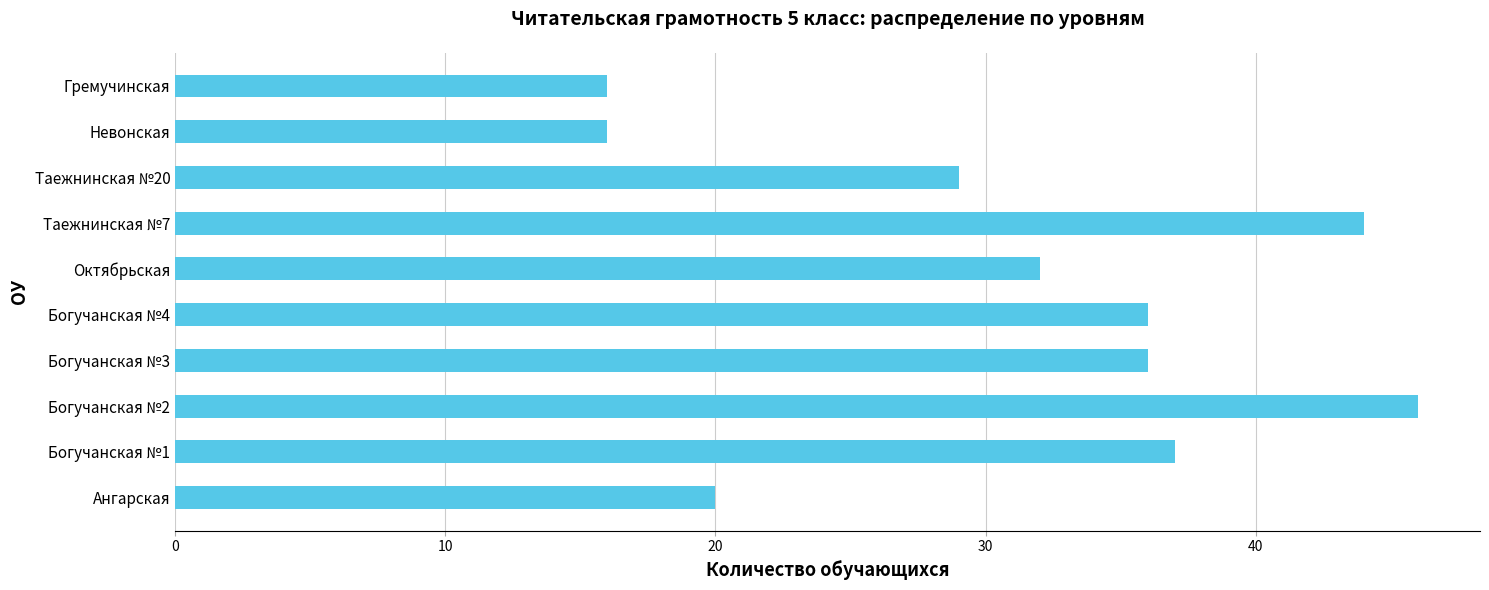

Count the number of categories in the chart.

10